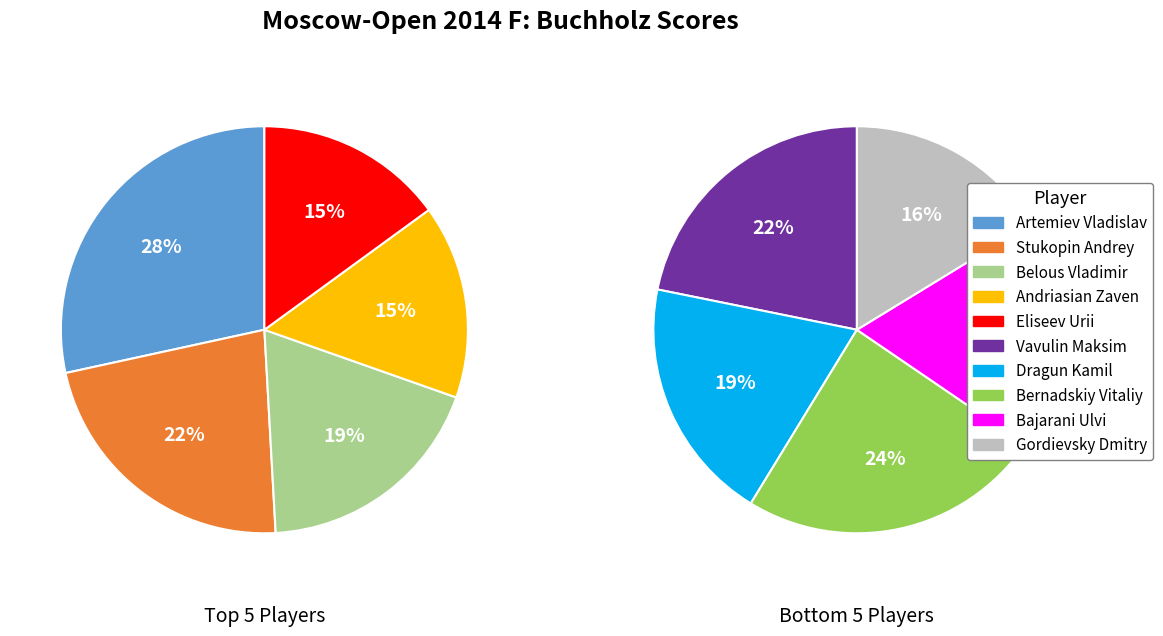

Do Andriasian Zaven and Gordievsky Dmitry together represent more than half of the pie?

No